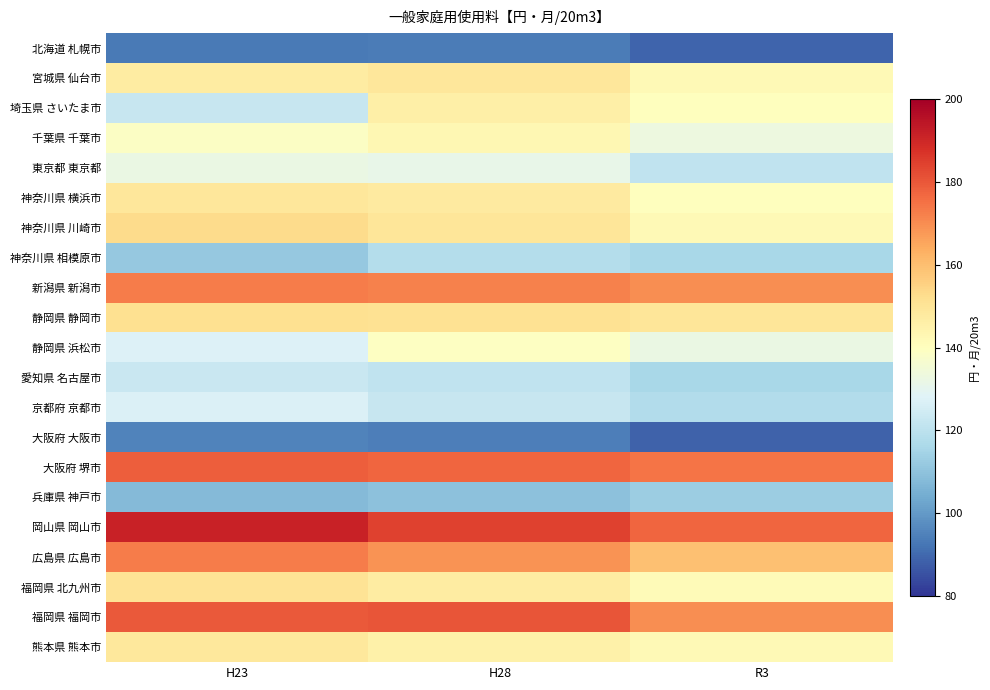

At which category is the sum across all series the highest?

H28